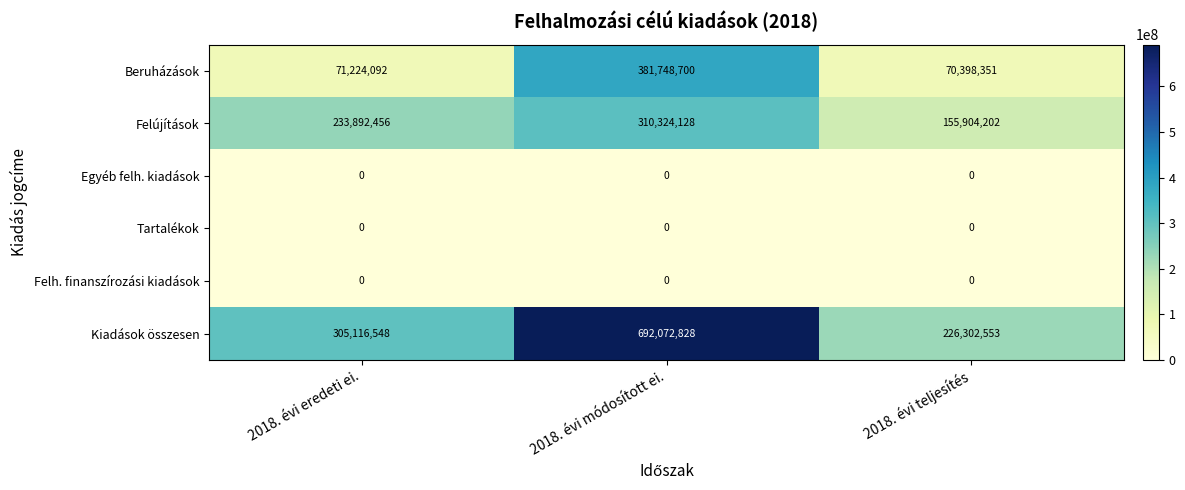

How many Kiadások összesen values are between 226302553 and 692072828?

3